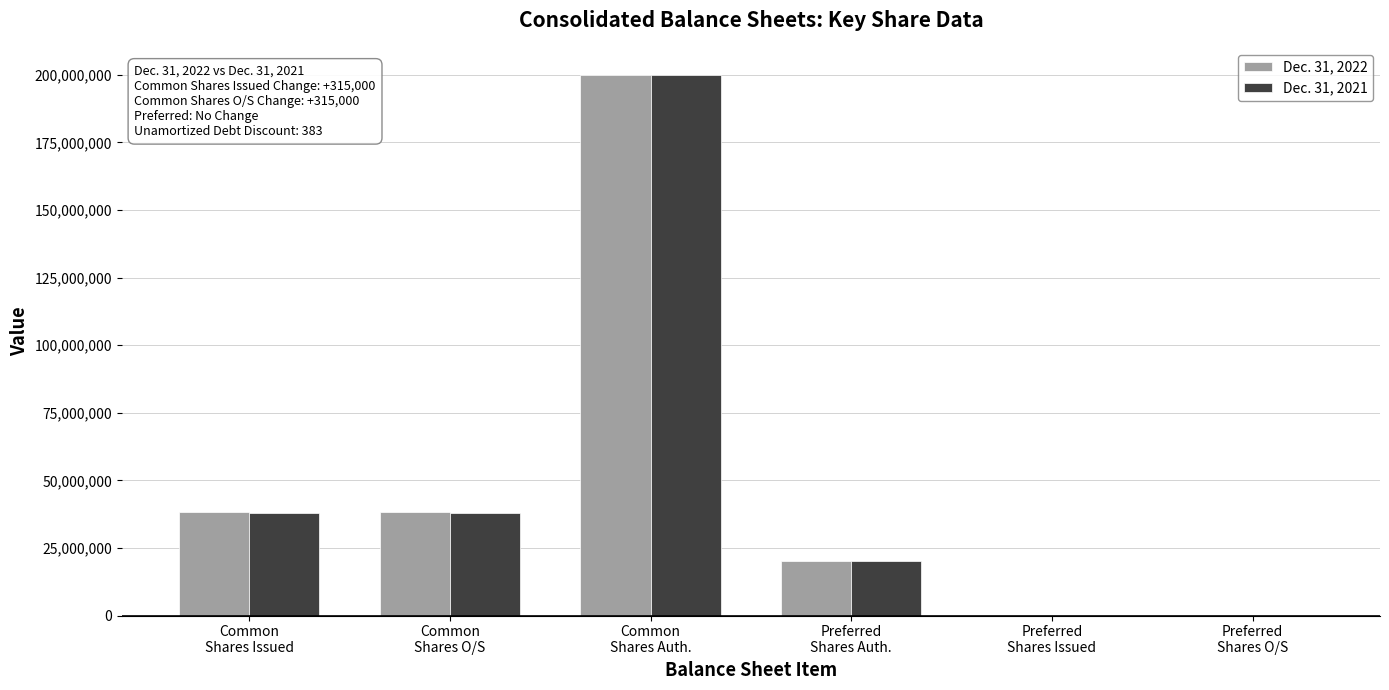

What is the approximate value of Dec. 31, 2021 at Preferred
Shares Auth., to the nearest 10?

20000000